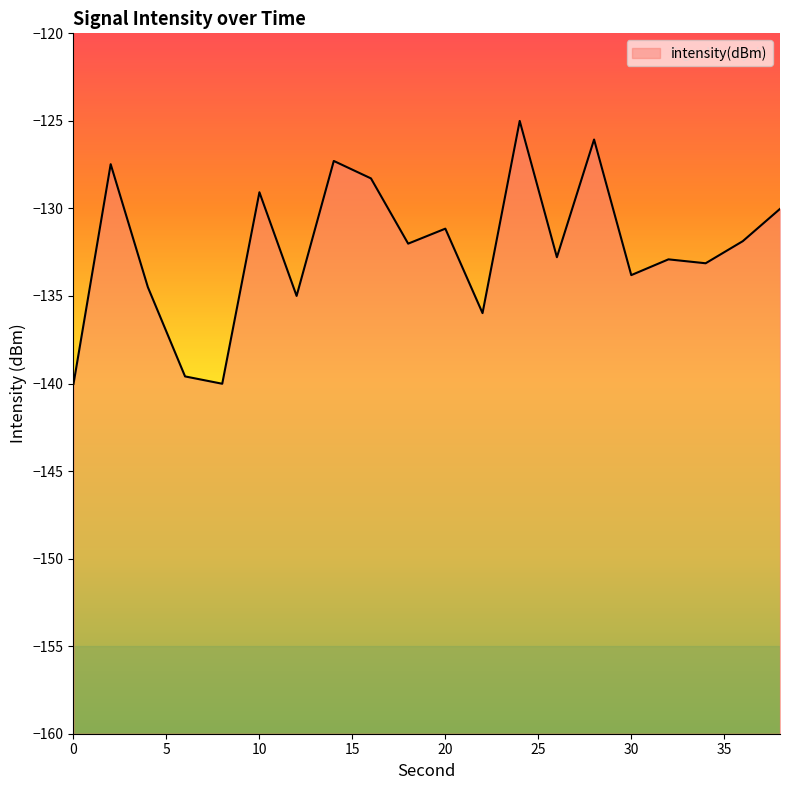

What is the difference between the values at 28 and 6?

13.5